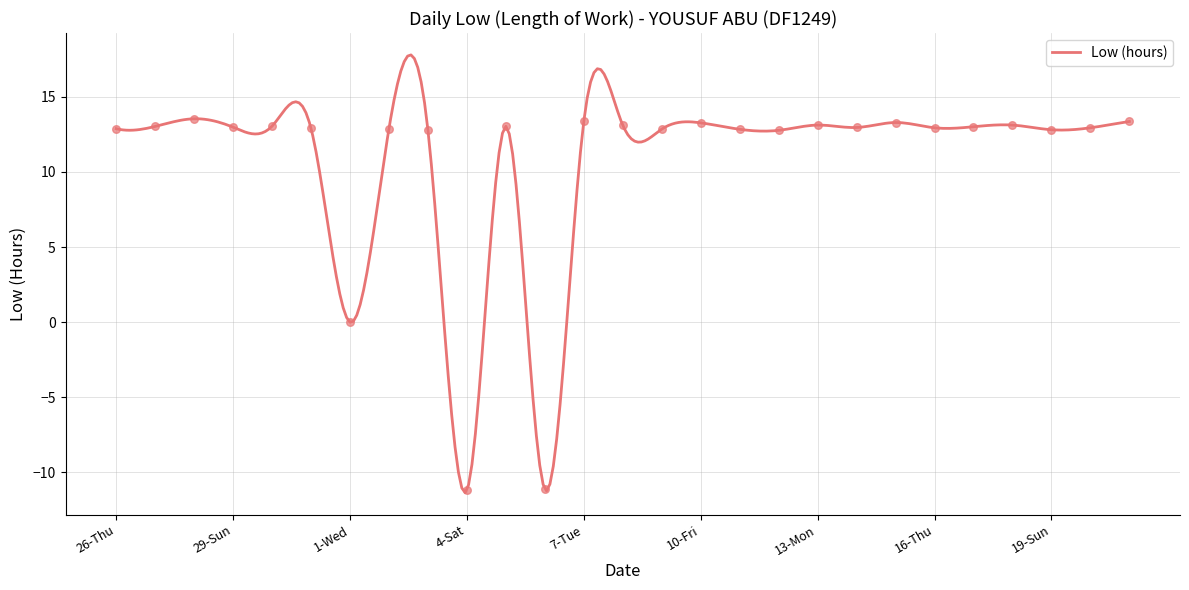

Approximately how many times larger is the value at 3-Fri compared to 8-Wed?

1.0